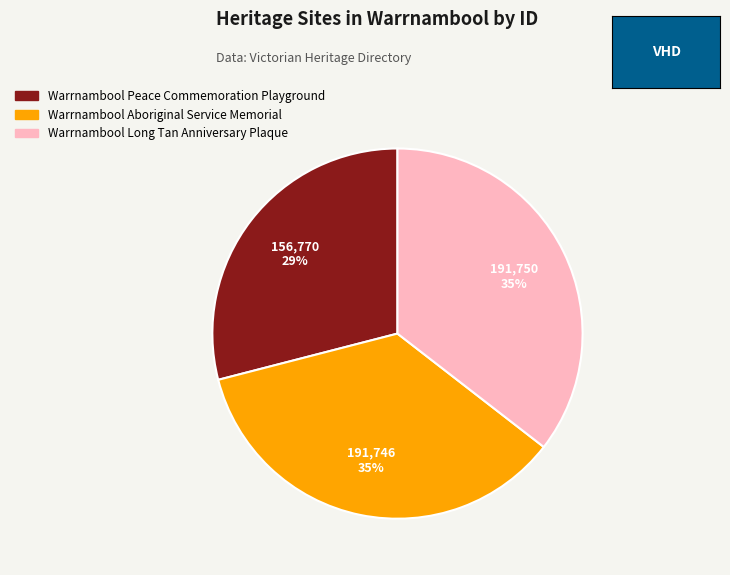

Do Warrnambool Aboriginal Service Memorial and Warrnambool Long Tan Anniversary Plaque together represent more than half of the pie?

Yes